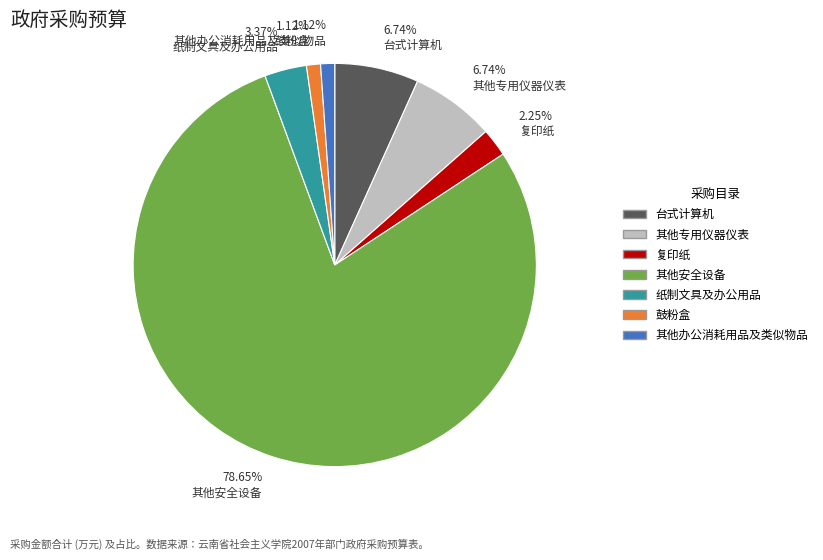

To the nearest percent, what portion does 其他专用仪器仪表 represent?

7%